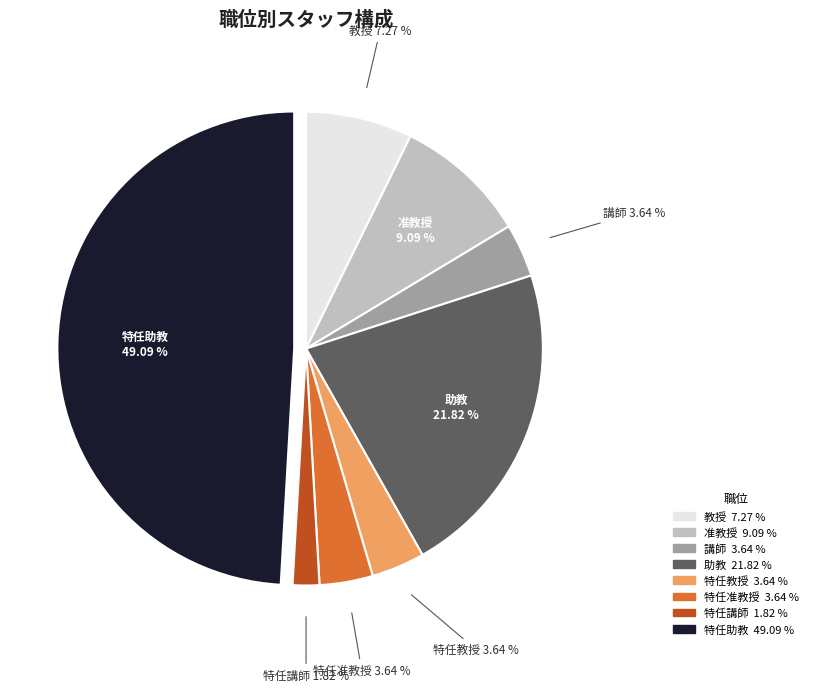

Between 講師 and 特任助教, which is larger?

特任助教